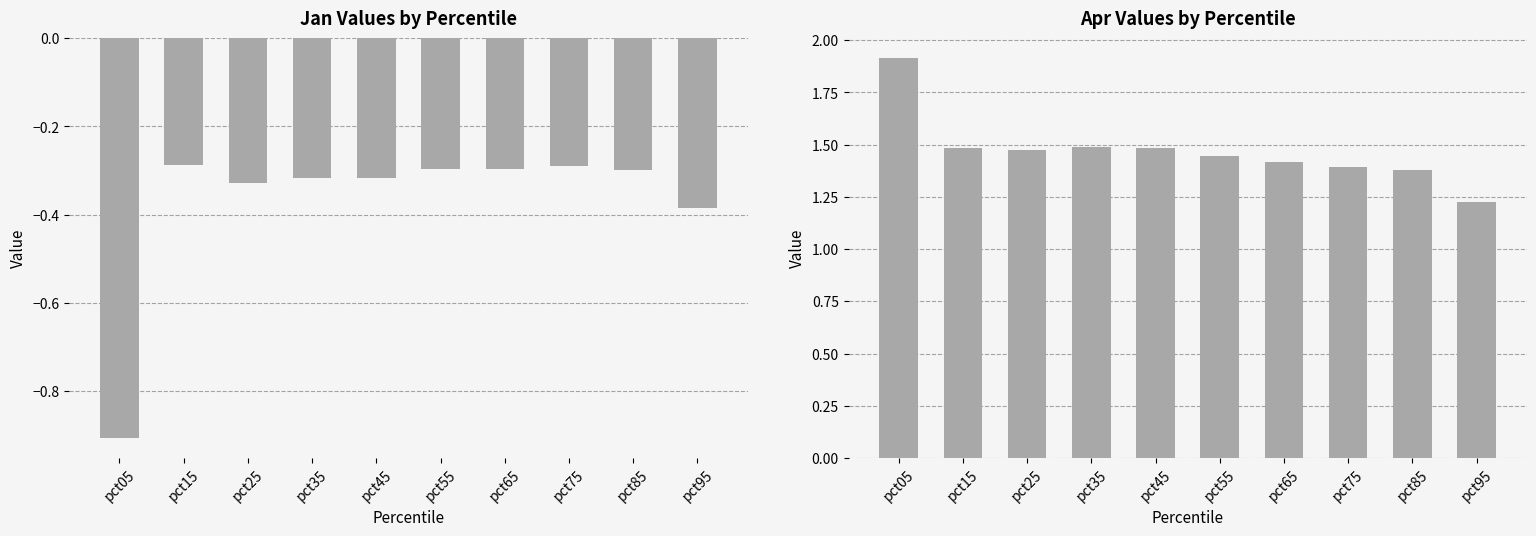

List the series in order of their overall mean, highest first.

Apr, Jan